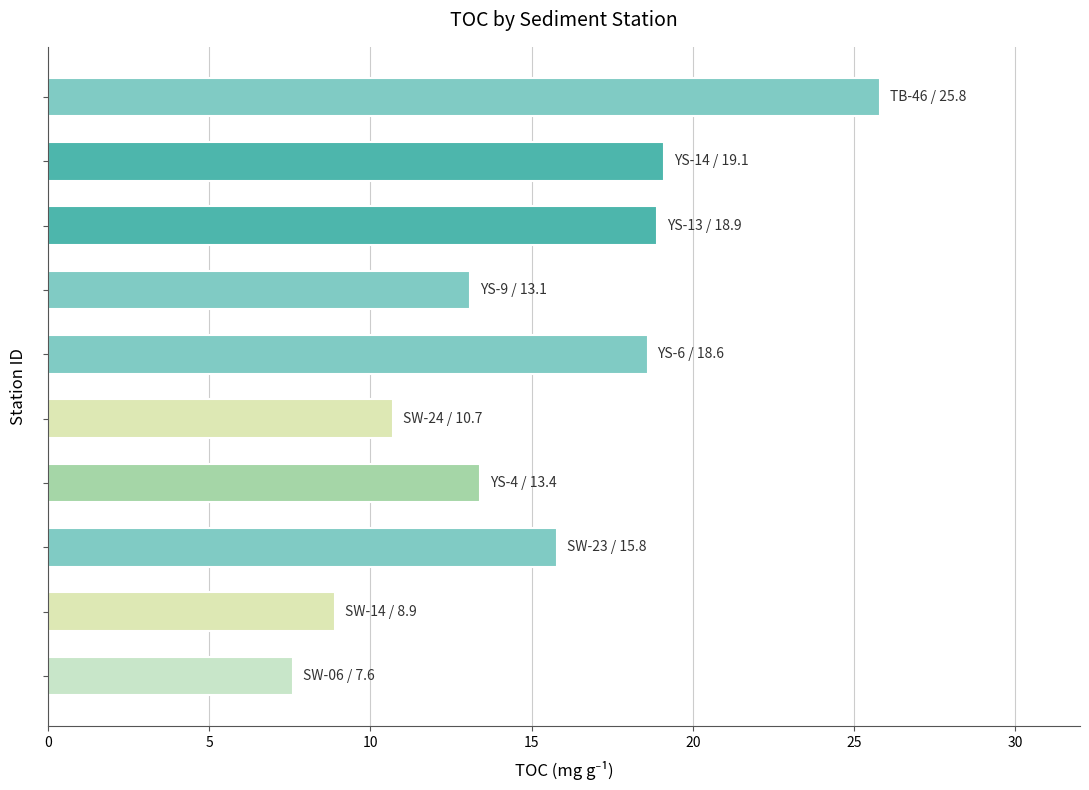

What is the difference between the second highest and minimum values?

11.5